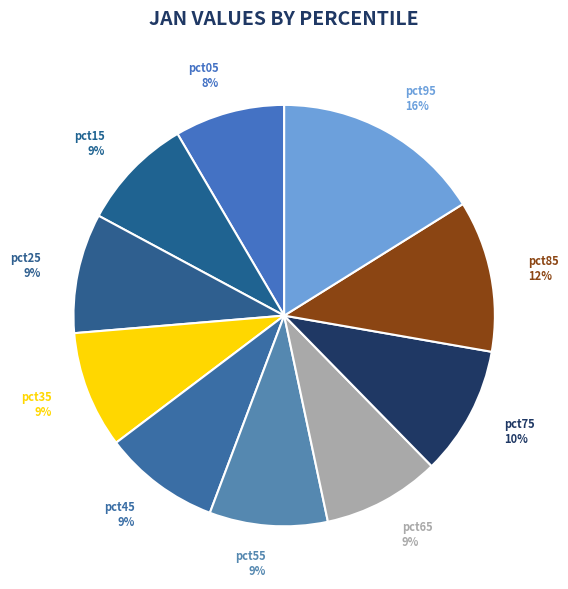

To the nearest percent, what is the difference between the pct05 and pct45 slice percentages?

1%